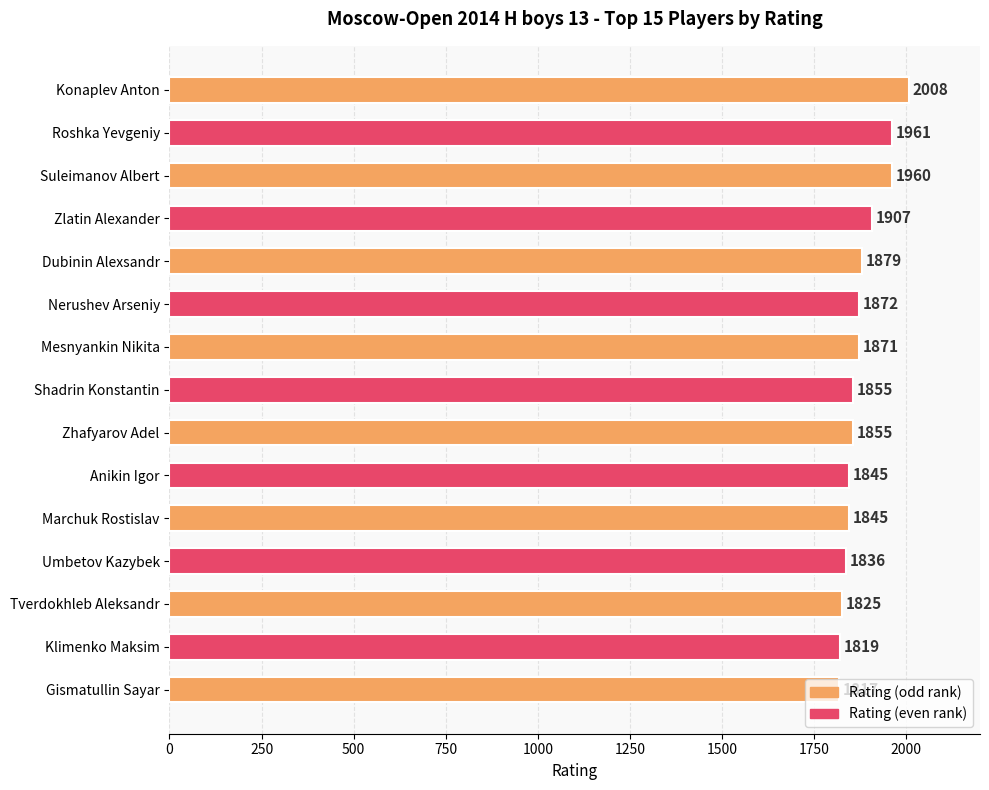

How many distinct data groups are displayed?

1